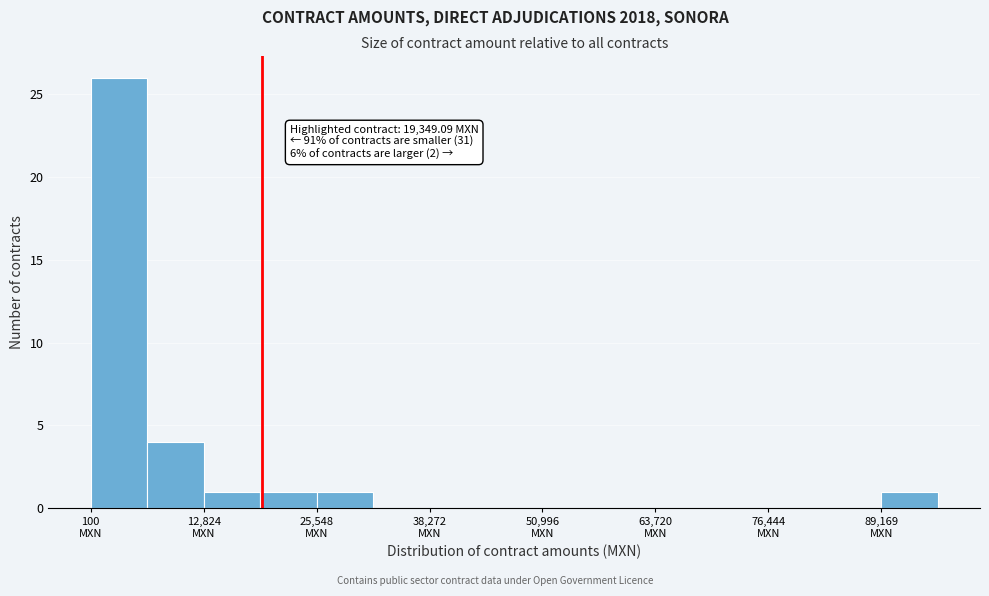

Read against the x-axis, roughly where is the centre of the tallest bar?

4000